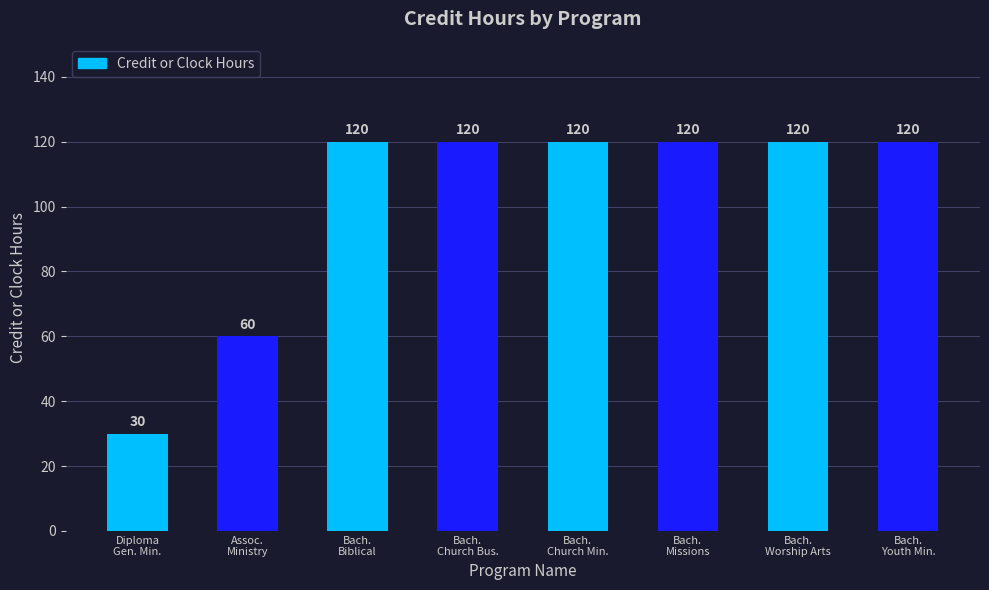

What is the maximum value shown in the chart?

120